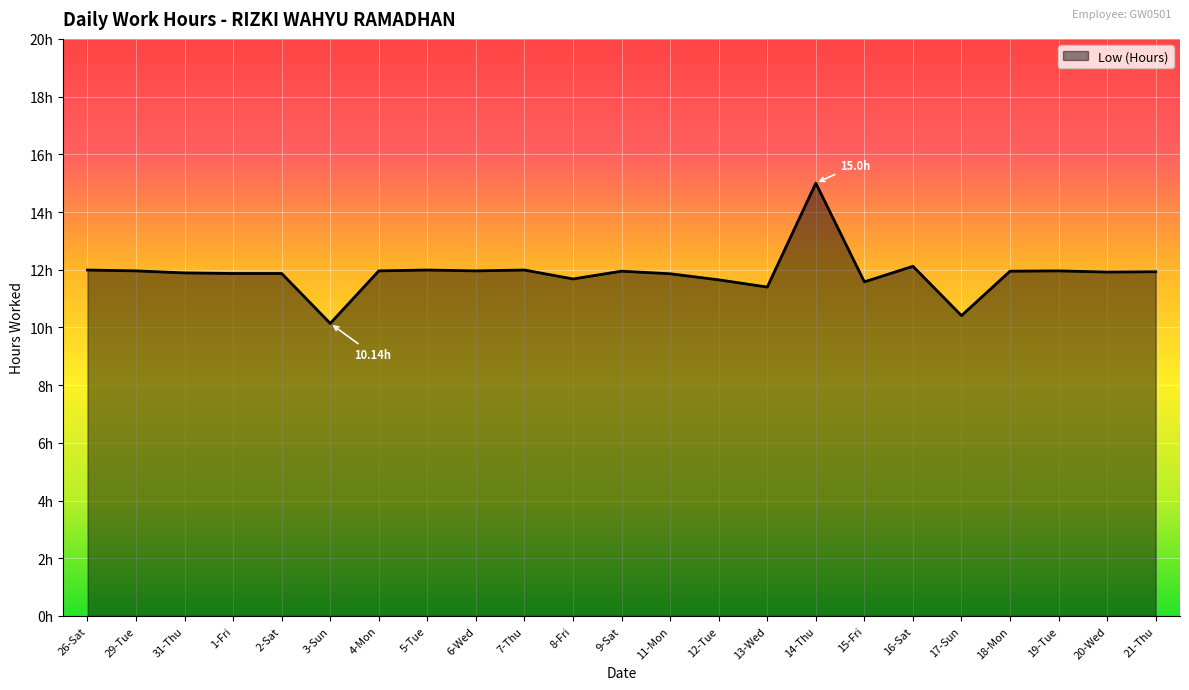

Does the chart display data point markers on the line(s)?

No